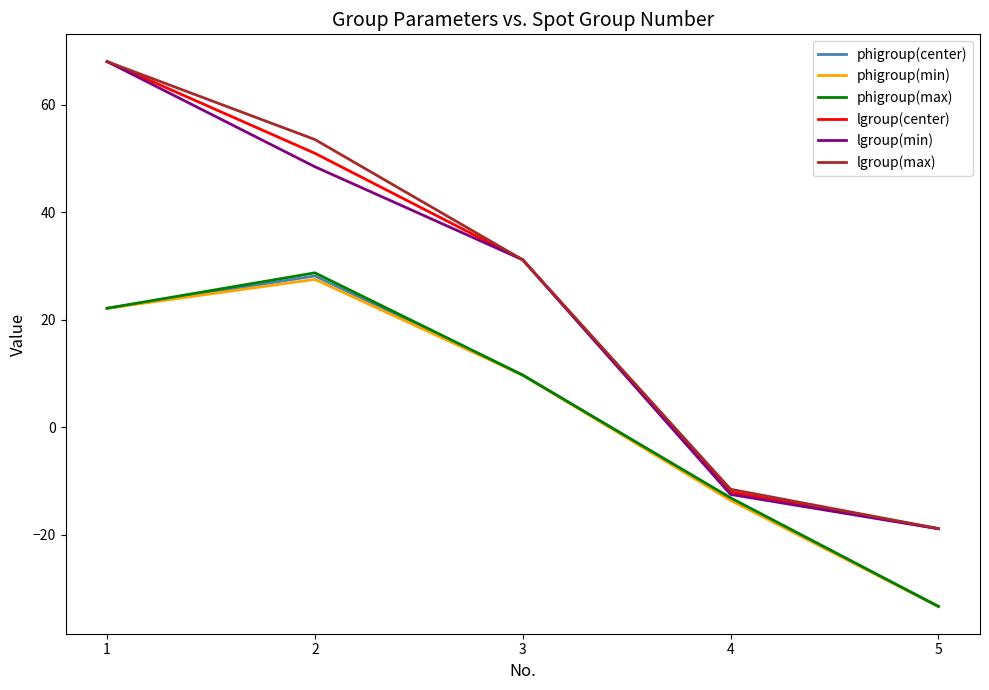

Which series changed the most between 1 and 2?

lgroup(min)